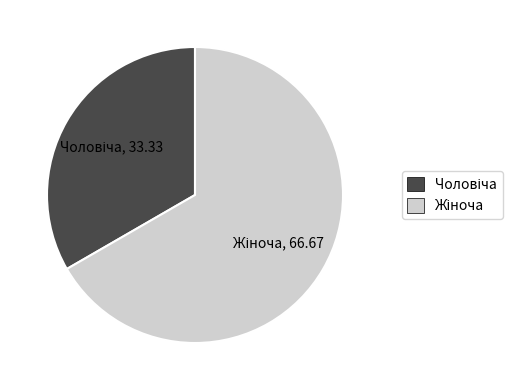

Is there a majority slice in this chart?

Yes